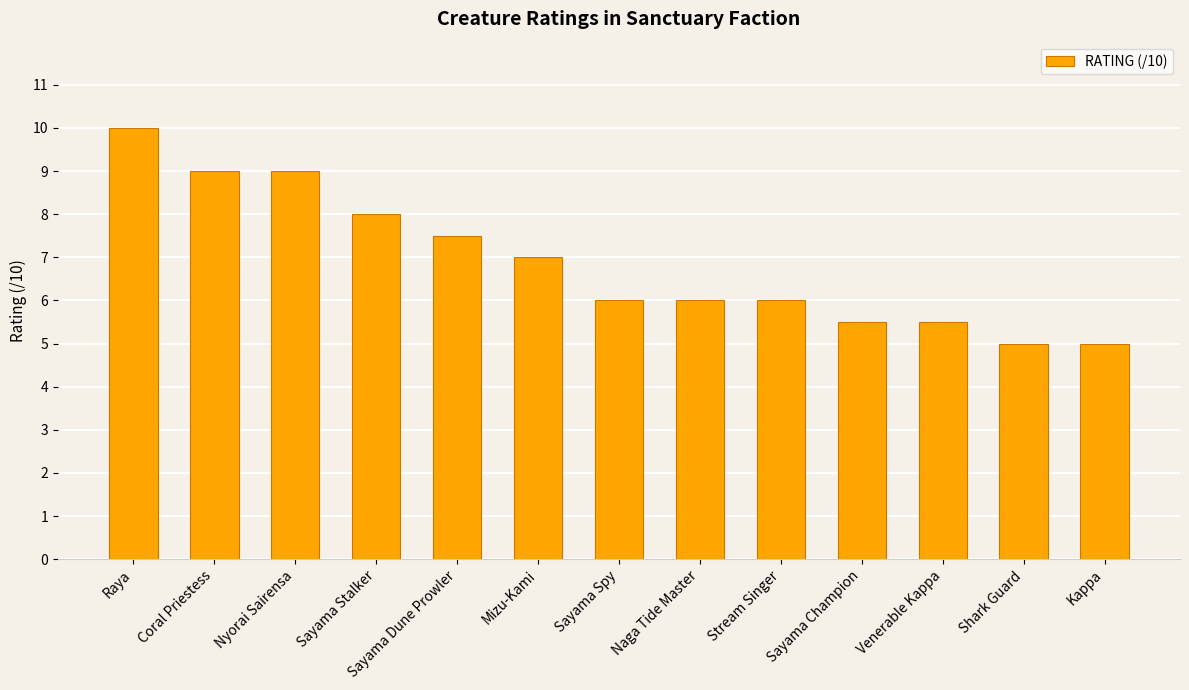

How many values are between 5 and 8?

10